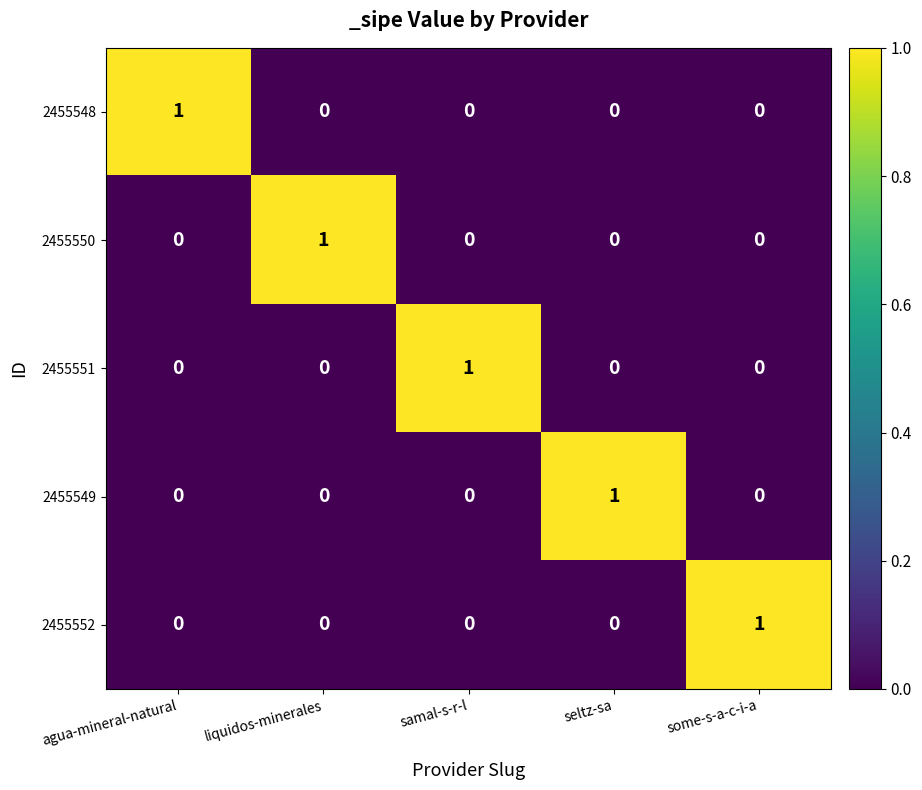

Reading left to right, list all the values displayed in this chart.

2455548: agua-mineral-natural=1	liquidos-minerales=0	samal-s-r-l=0	seltz-sa=0	some-s-a-c-i-a=0
2455550: agua-mineral-natural=0	liquidos-minerales=1	samal-s-r-l=0	seltz-sa=0	some-s-a-c-i-a=0
2455551: agua-mineral-natural=0	liquidos-minerales=0	samal-s-r-l=1	seltz-sa=0	some-s-a-c-i-a=0
2455549: agua-mineral-natural=0	liquidos-minerales=0	samal-s-r-l=0	seltz-sa=1	some-s-a-c-i-a=0
2455552: agua-mineral-natural=0	liquidos-minerales=0	samal-s-r-l=0	seltz-sa=0	some-s-a-c-i-a=1